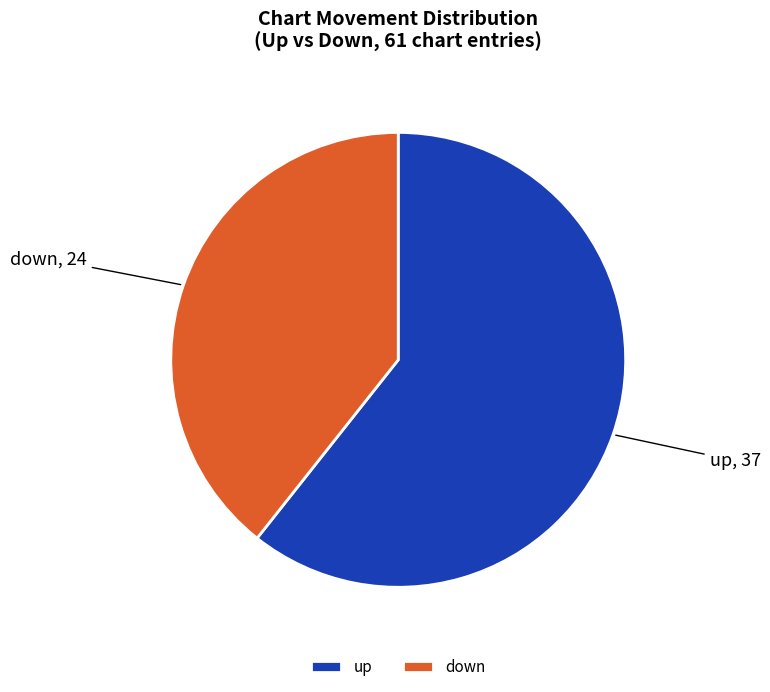

What is the largest slice in the pie chart?

up